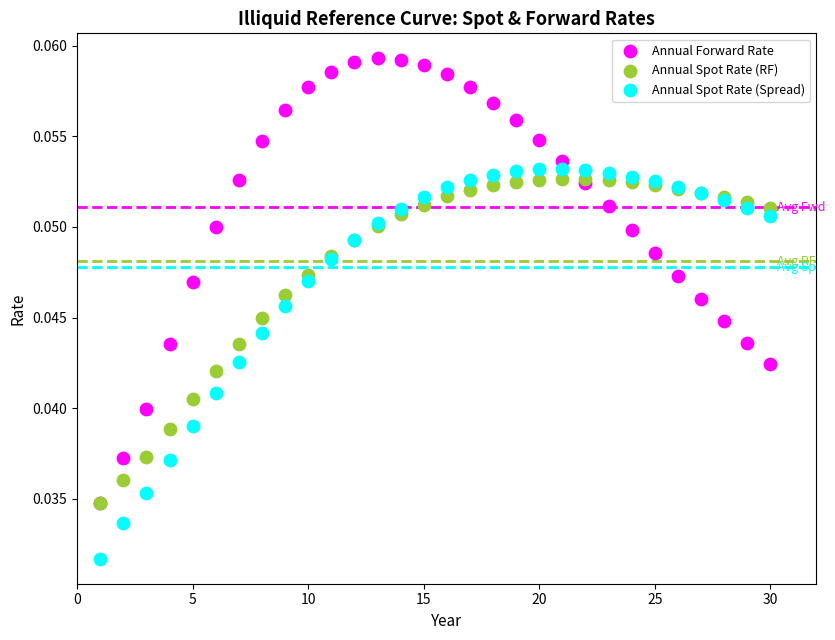

Which series has the largest Y range (max minus min)?

Annual Forward Rate